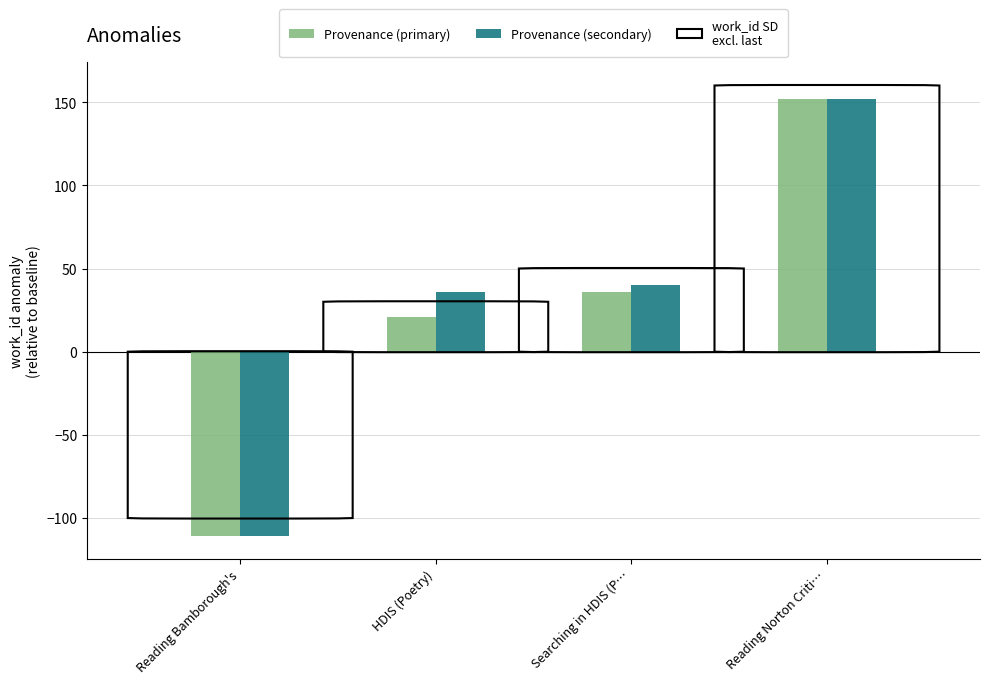

Is it true that Provenance (secondary) equals 40 at Searching in HDIS (P…?

True